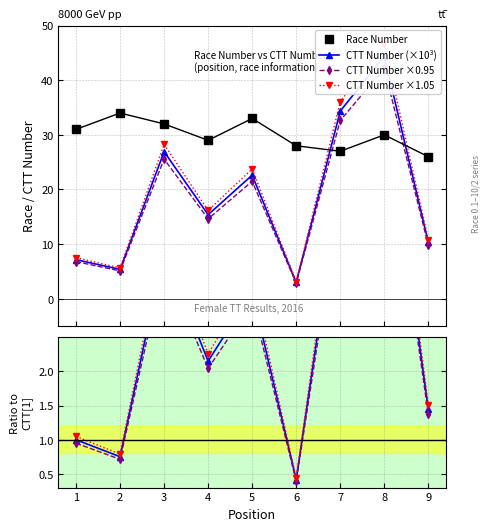

How many number values are between 28 and 32?

5